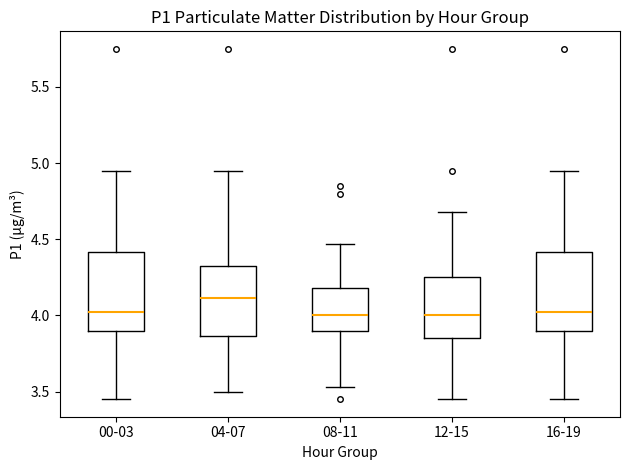

Which box has the highest median line?

04-07